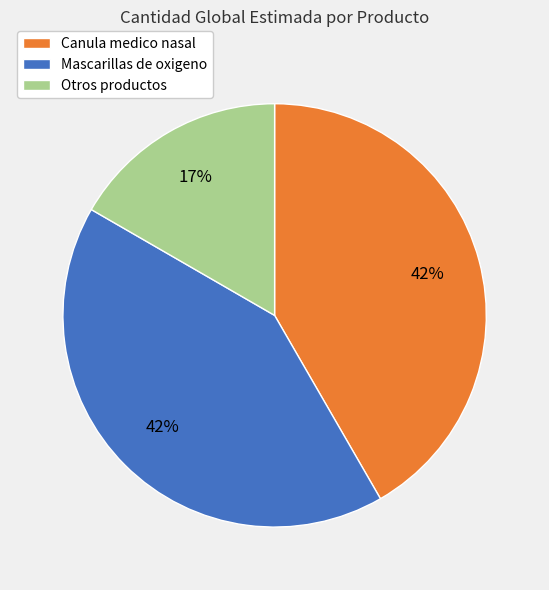

To the nearest percent, what is the difference between the largest and smallest slice percentages?

25%